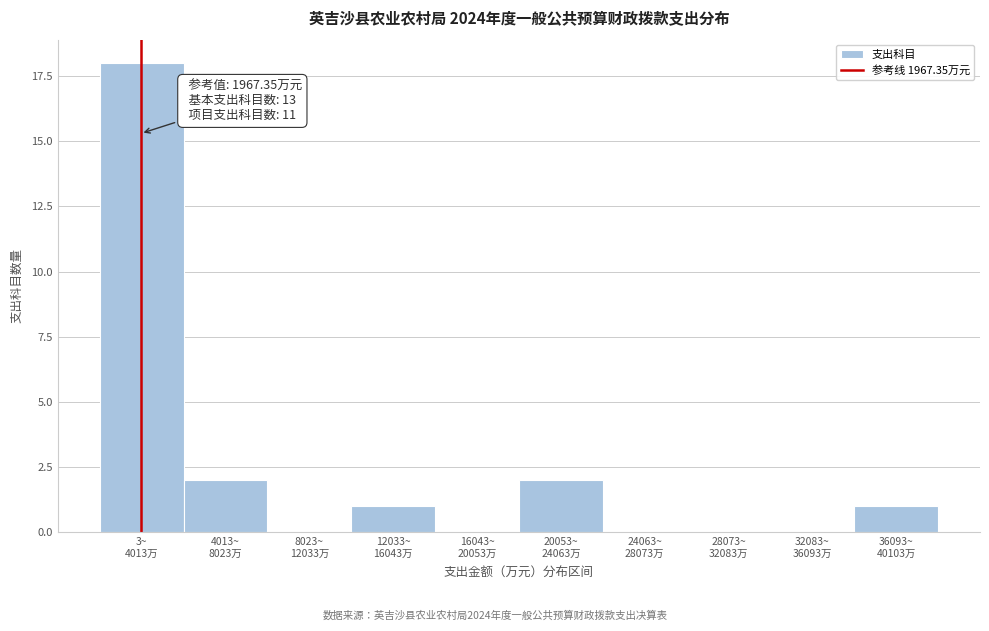

What is the maximum value shown in the chart?

18